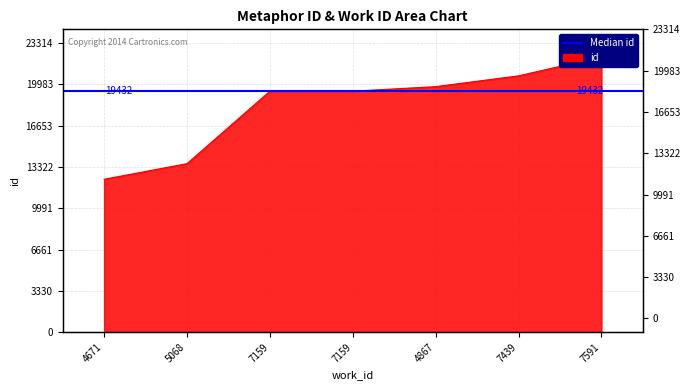

What is the greatest value displayed?

22204